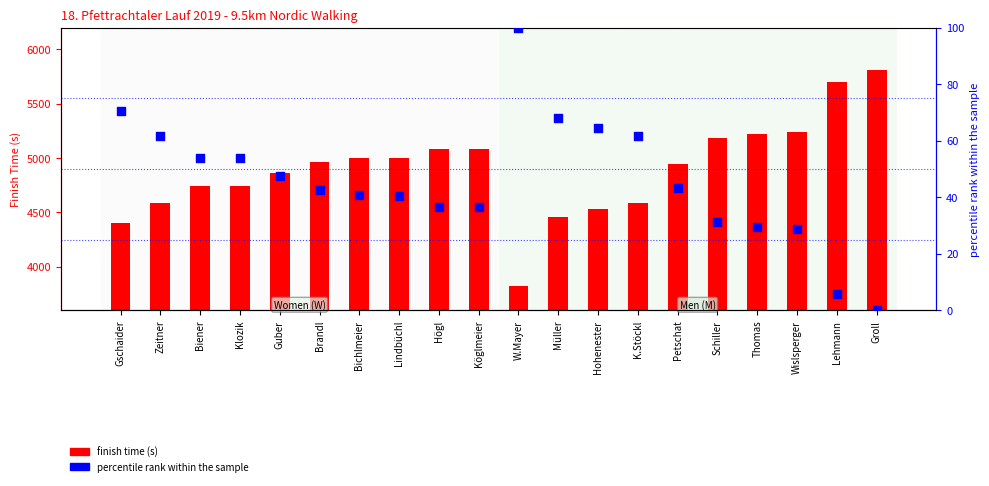

Which series has the largest Y range (max minus min)?

finish time (s)